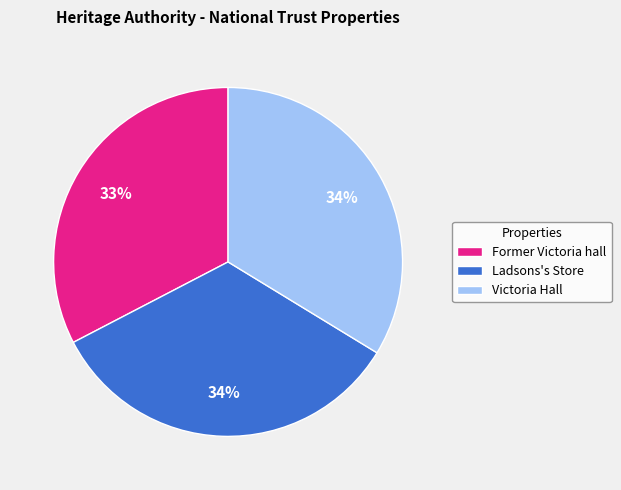

True or false: Former Victoria hall accounts for 47% of the total.

False